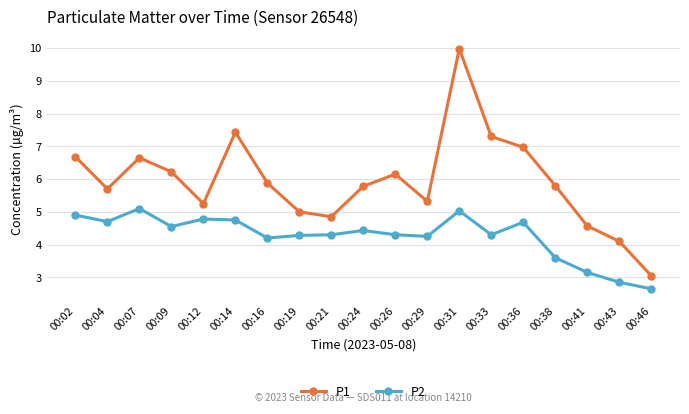

At which label does P1 reach its minimum?

00:46